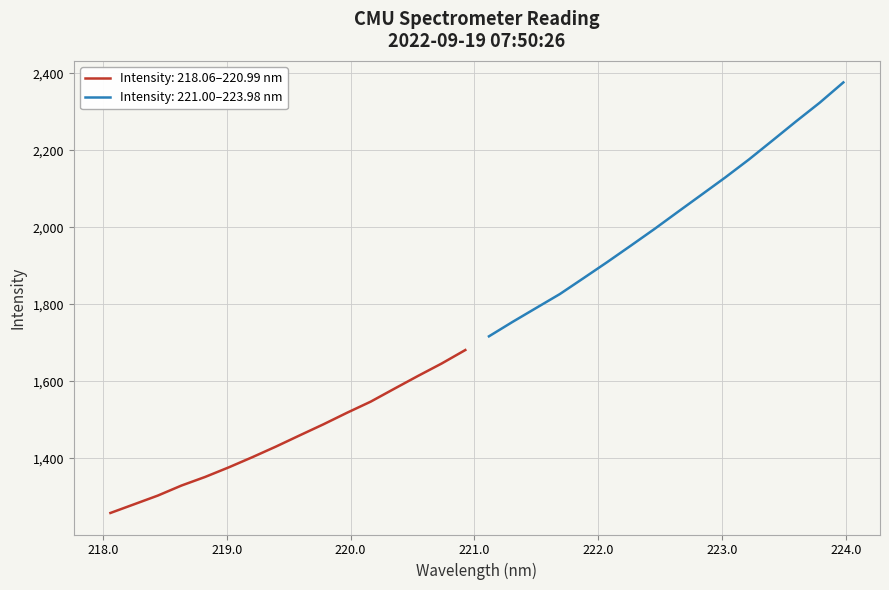

What is the value of the 9th point from the left?

1459.7